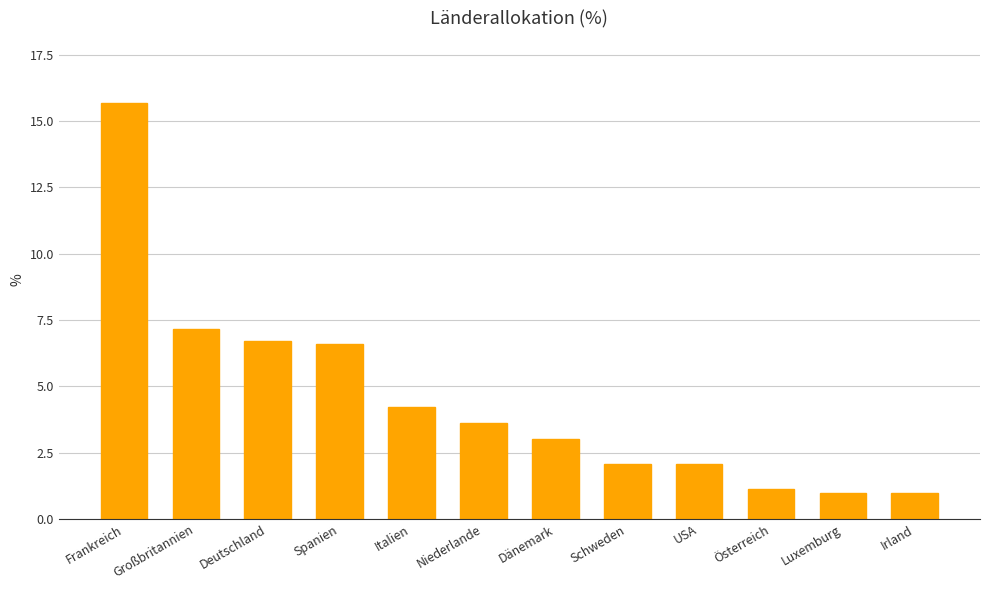

Reading left to right, list all the values displayed in this chart.

Frankreich=15.7	Großbritannien=7.2	Deutschland=6.7	Spanien=6.6	Italien=4.2	Niederlande=3.6	Dänemark=3.0	Schweden=2.1	USA=2.1	Österreich=1.1	Luxemburg=1.0	Irland=1.0